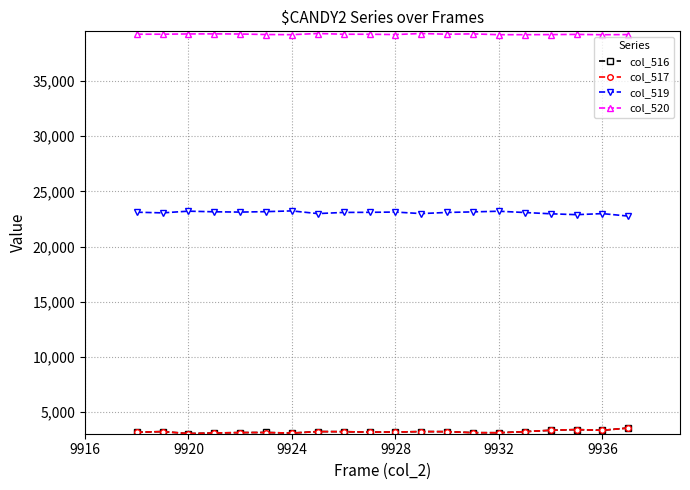

True or false: col_519 and col_517 intersect in this chart.

False